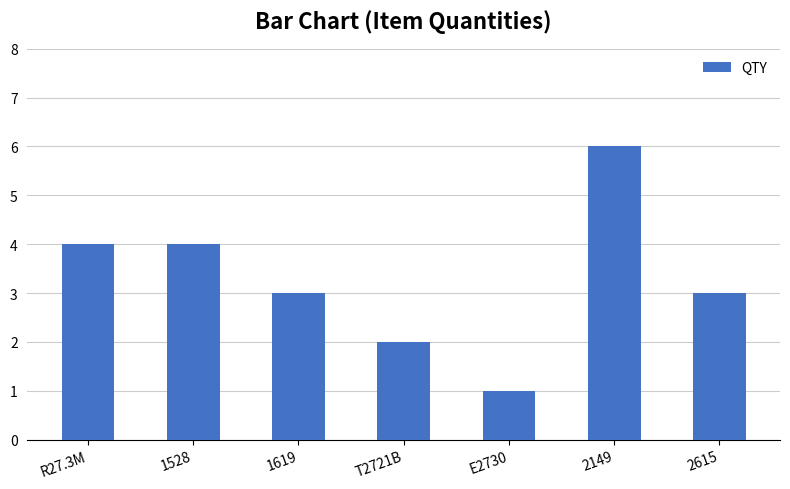

What is the sum of the values at R27.3M and T2721B?

6